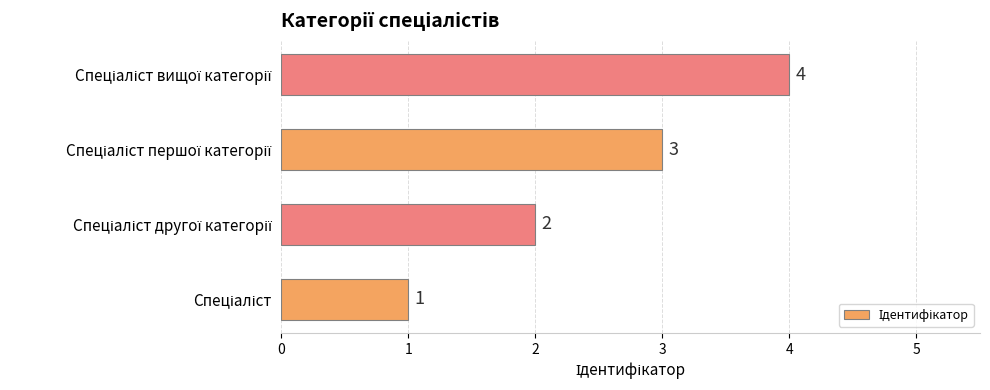

How many values are between 2 and 4?

3